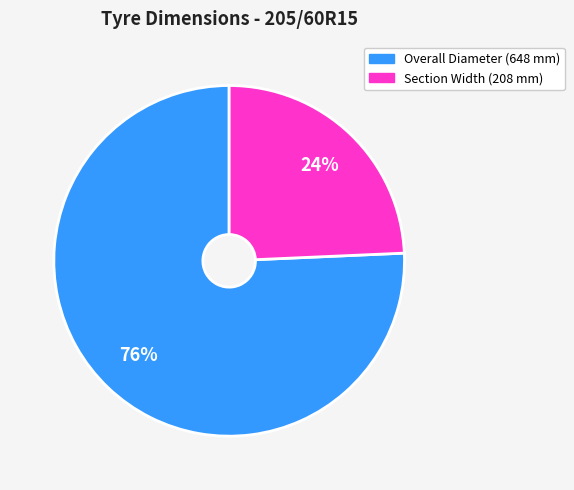

To the nearest percent, what is the average slice percentage?

50%